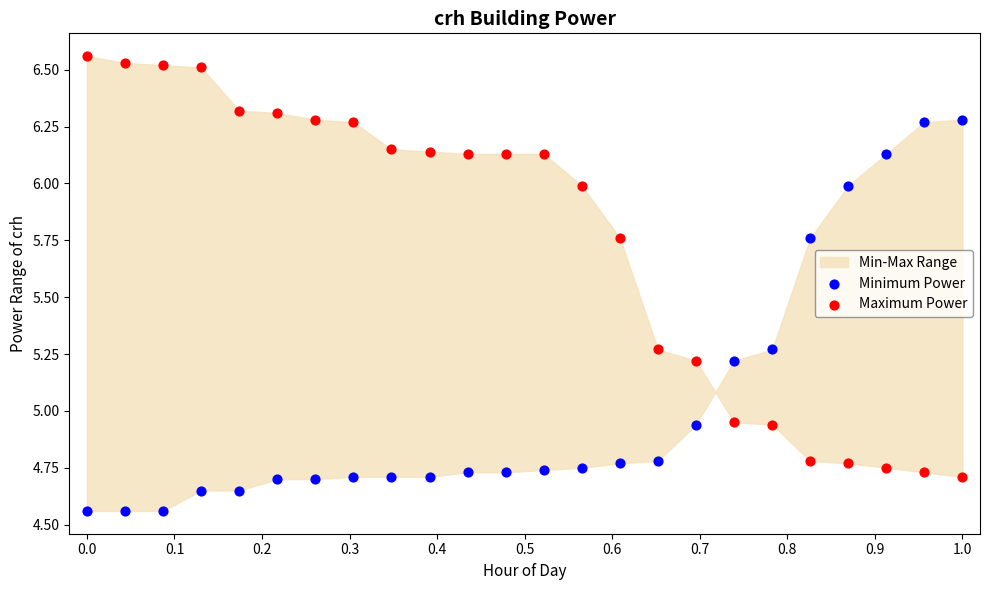

Across all data points, what is the range of X values (max minus min)?

1.0